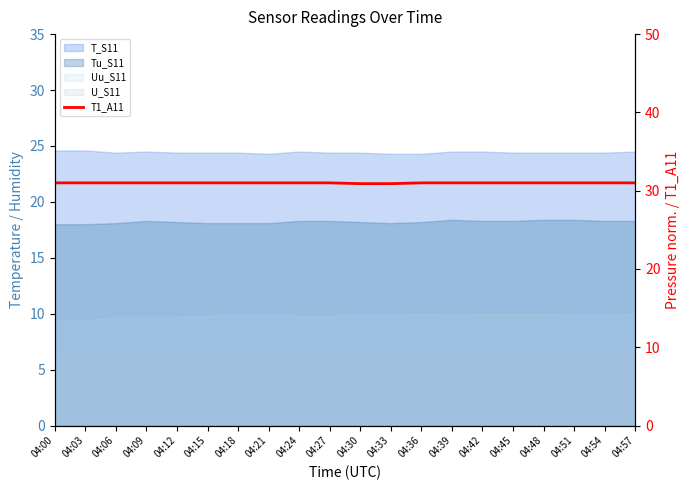

Approximately how many times larger is the value at 04:51 compared to 04:21?

1.0